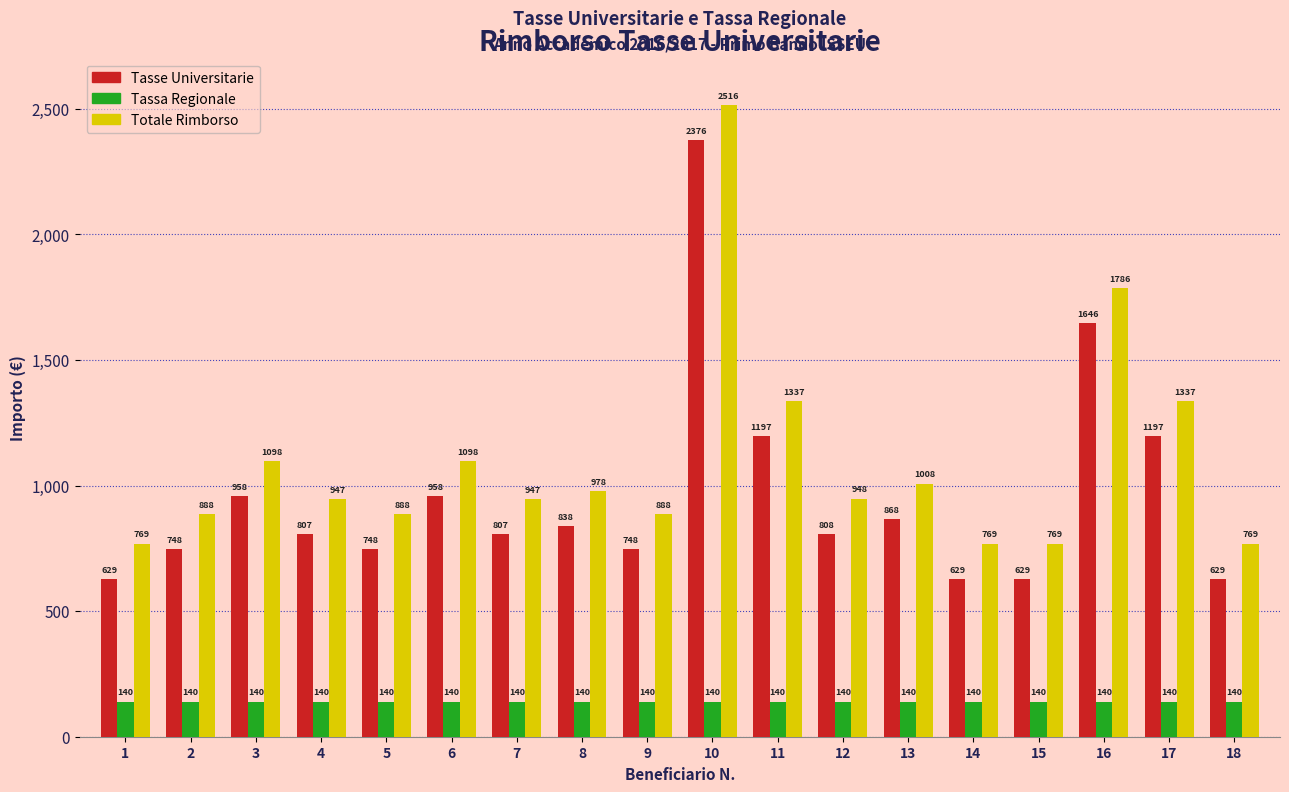

How many groups of bars are there?

18